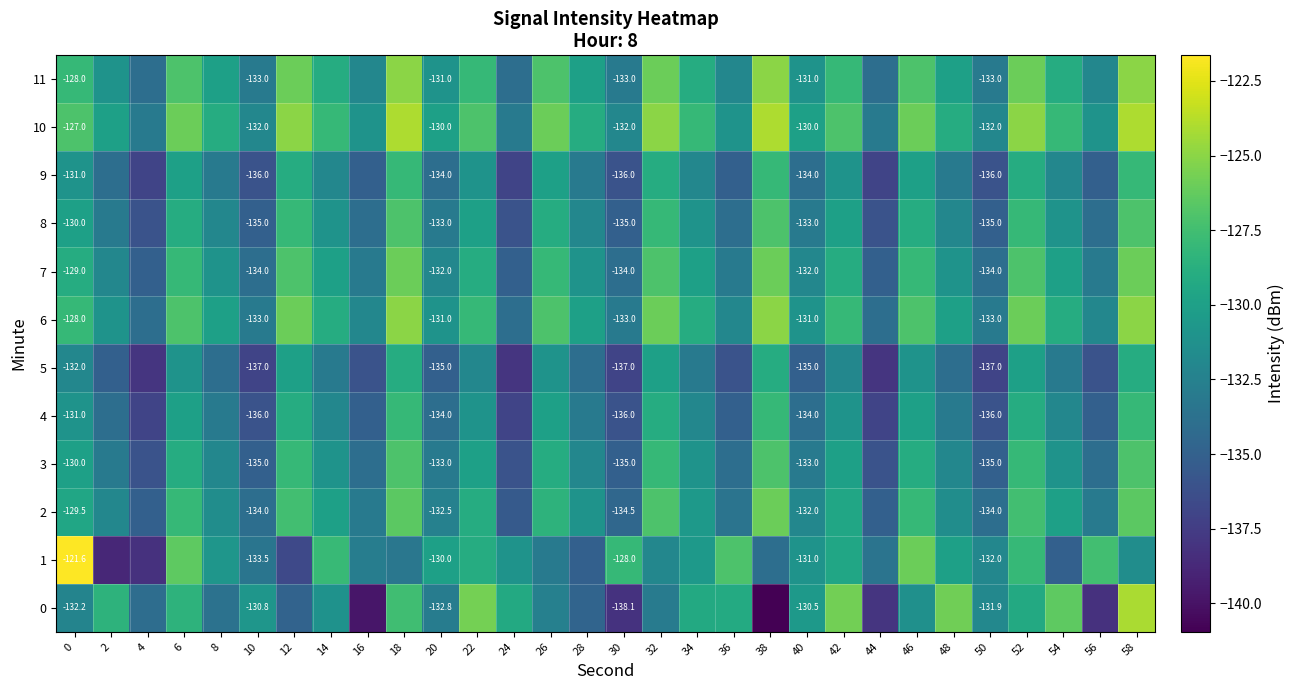

What is the minimum value shown in the chart?

-141.0